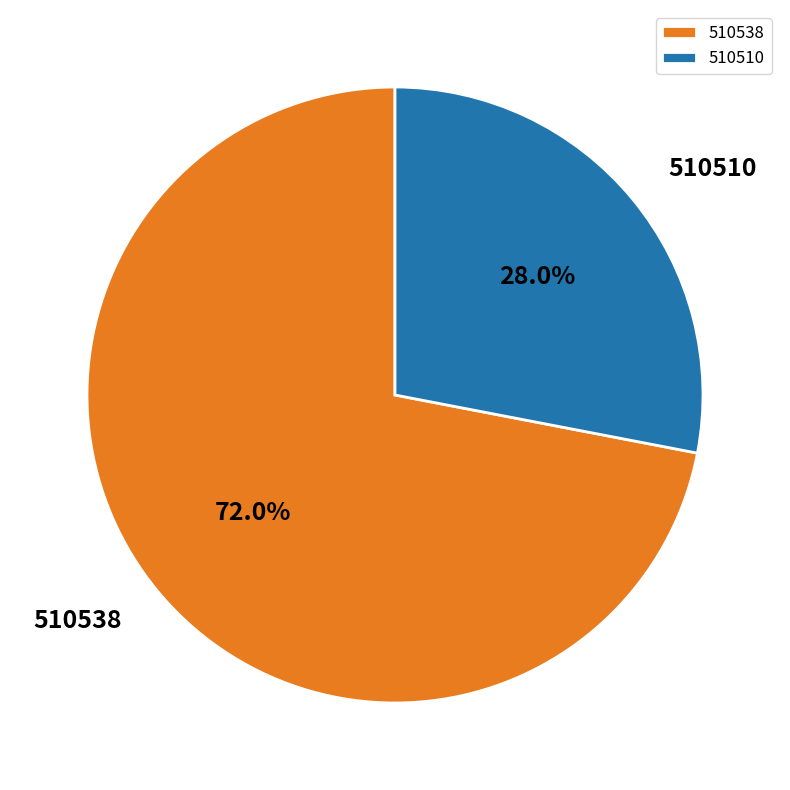

Which slice represents more than half of the pie?

510538